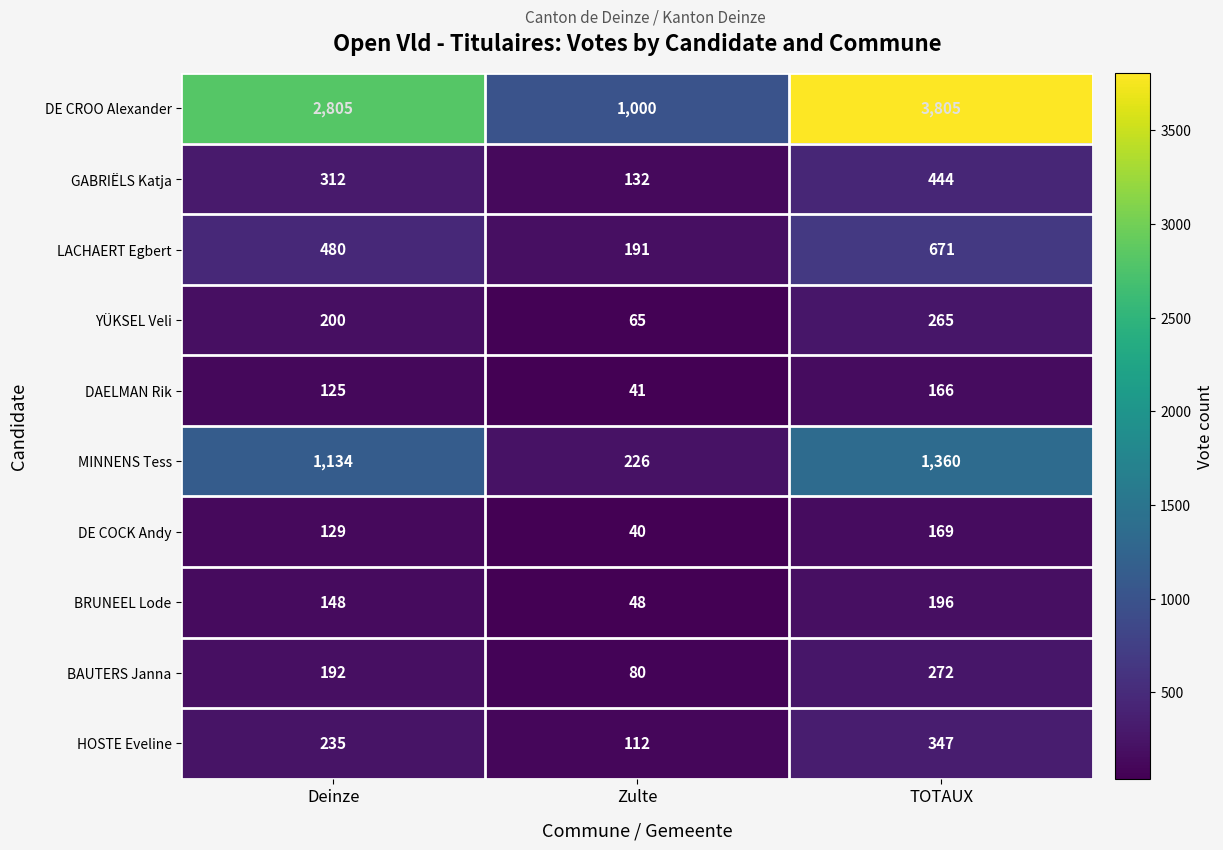

Which series has the largest total across all categories?

DE CROO Alexander